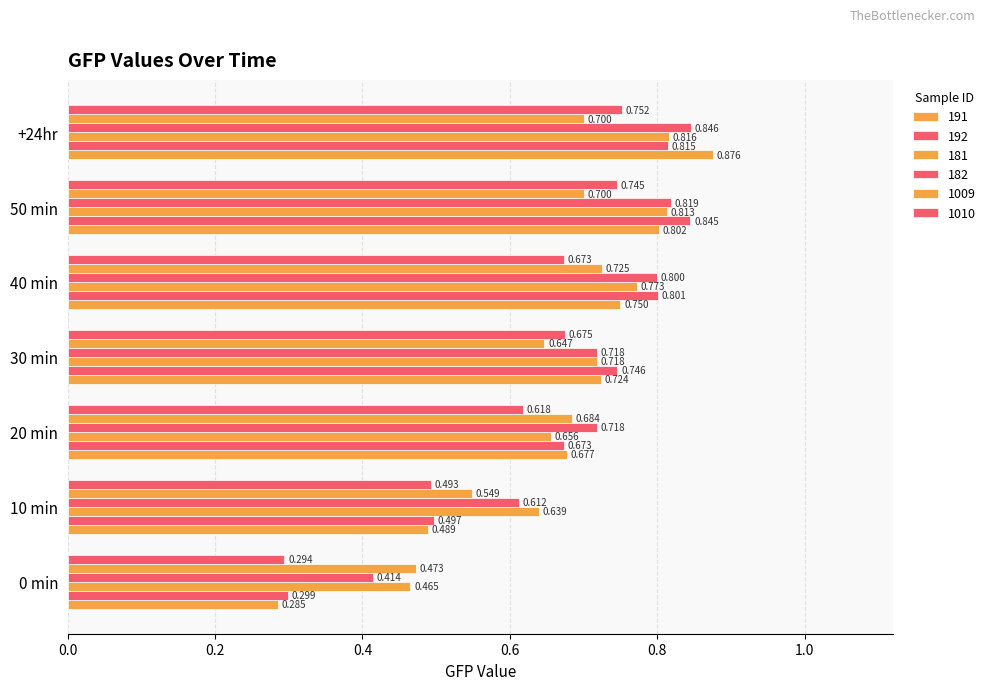

How many distinct data groups are displayed?

6